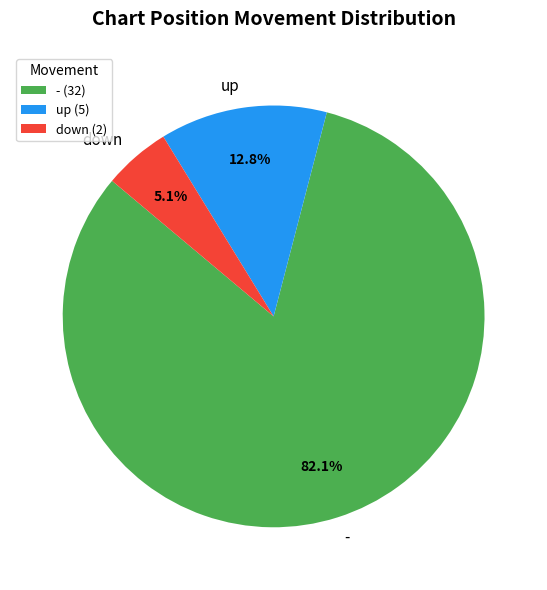

True or false: down accounts for 80% of the total.

False